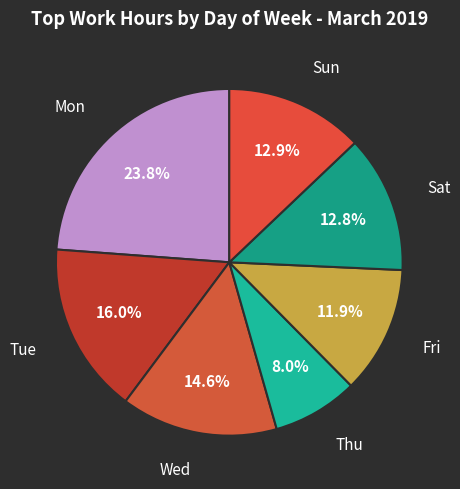

Which has a higher value, Sat or Wed?

Wed